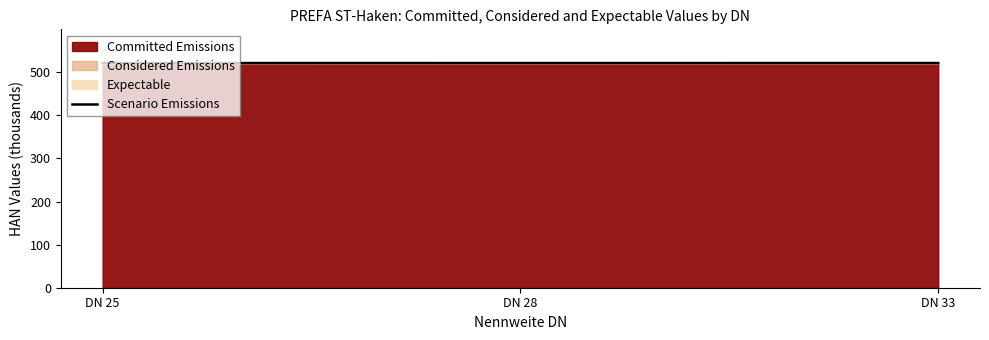

What is the value of the 2nd point from the left?

521.5